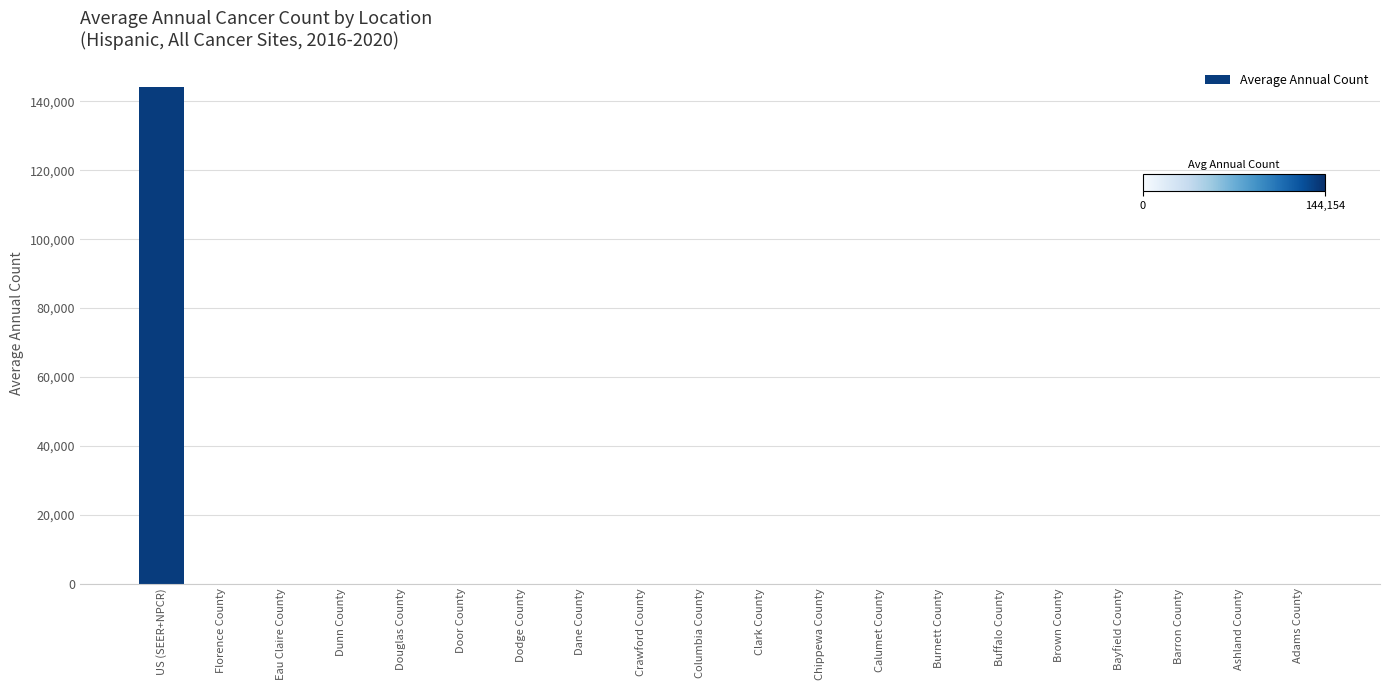

The value at Crawford County is 0. True or false?

True